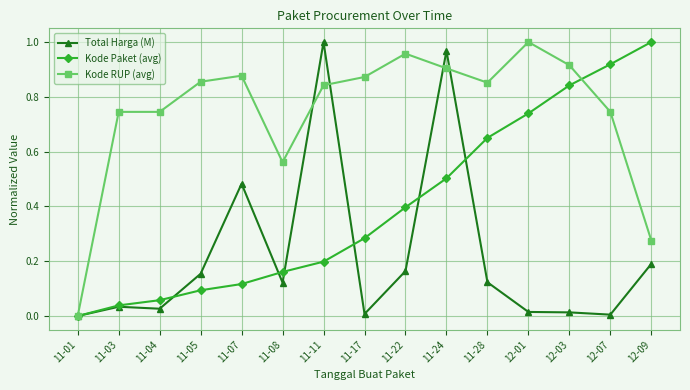

At 11-28, list the series in order from smallest to largest.

Total Harga (M), Kode Paket (avg), Kode RUP (avg)